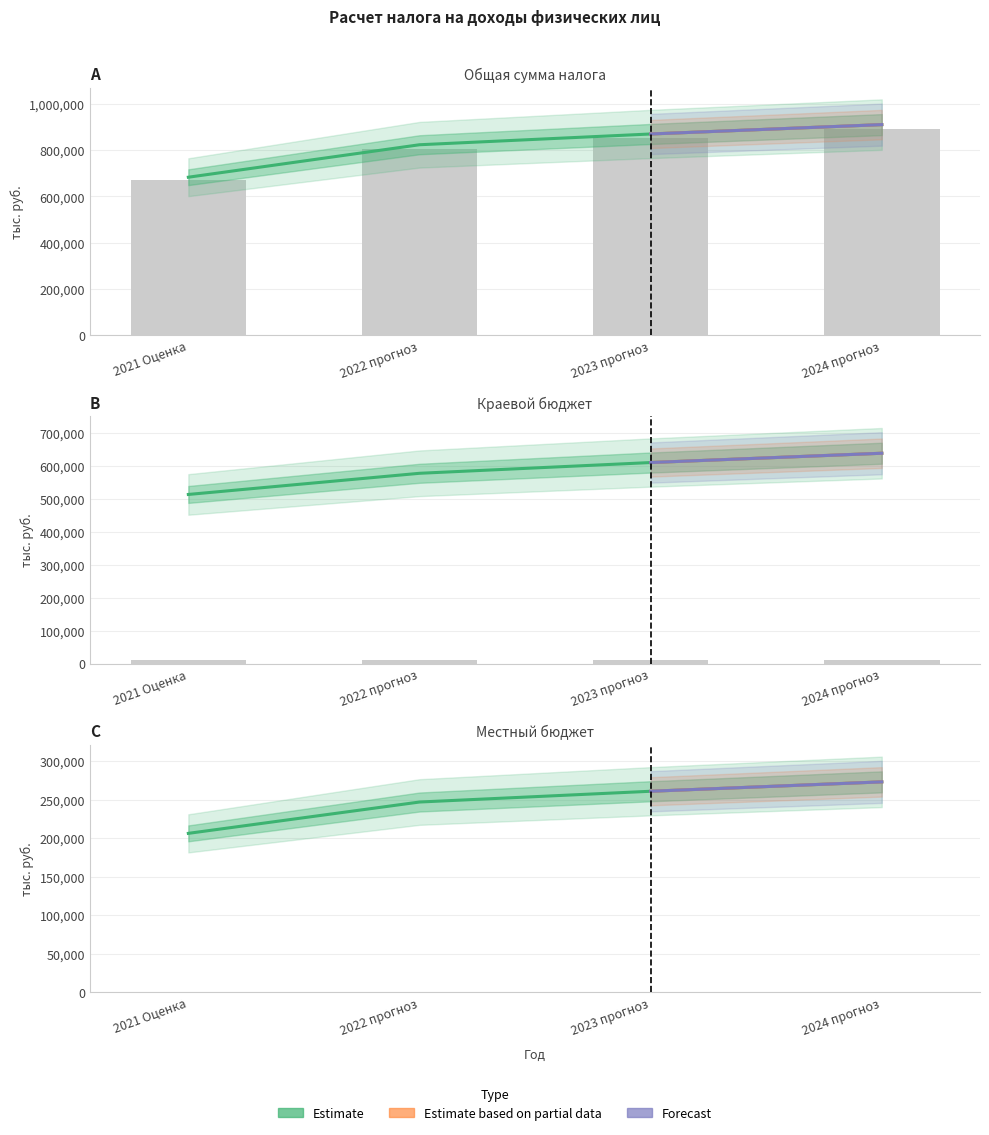

What is the total value across all series at 2021 Оценка?

683074.9